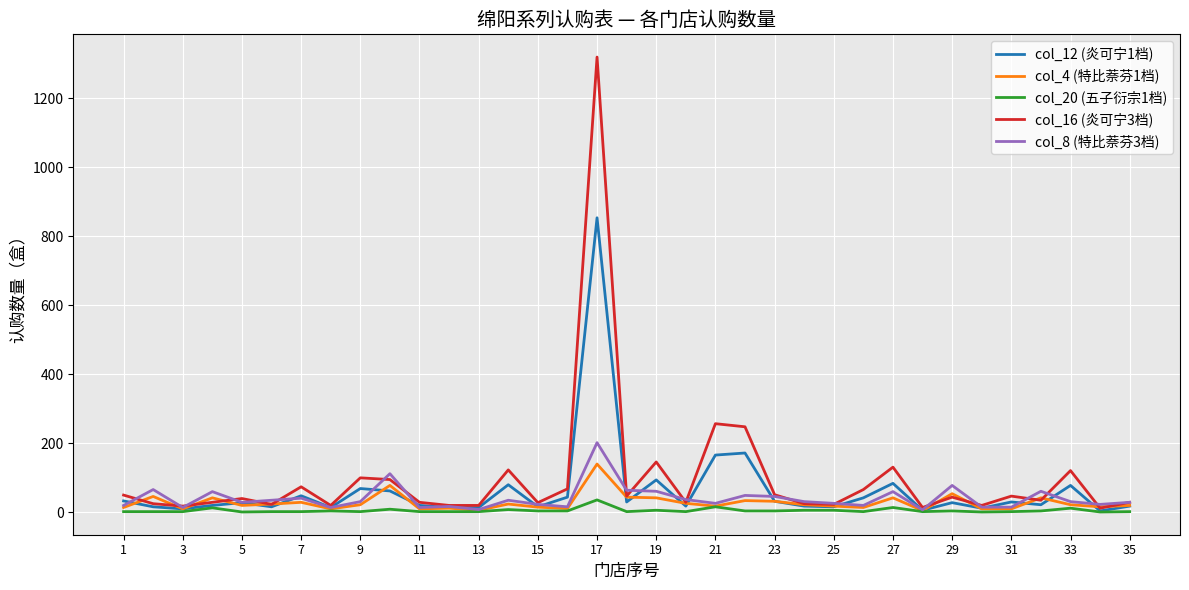

What is the maximum value shown in the chart?

1320